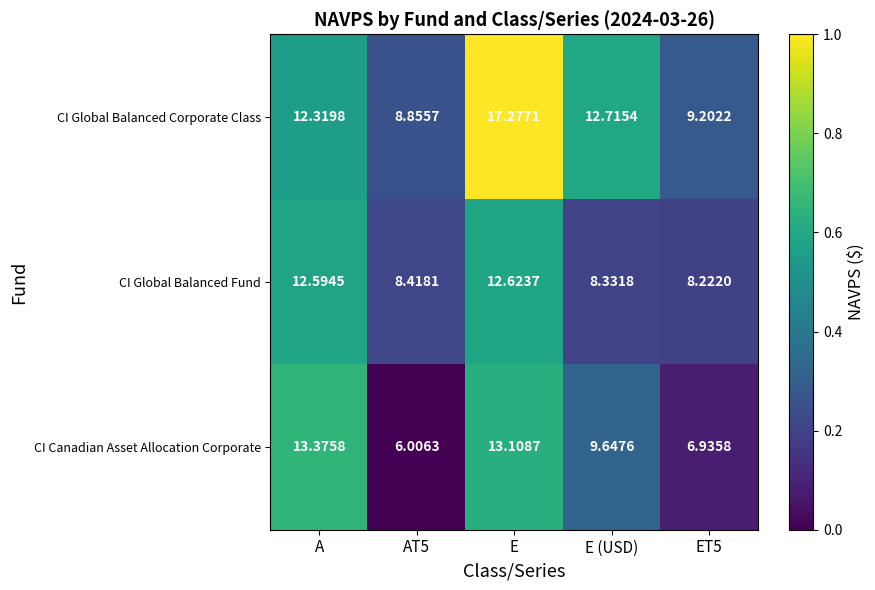

What is the total value across all series at A?

38.3